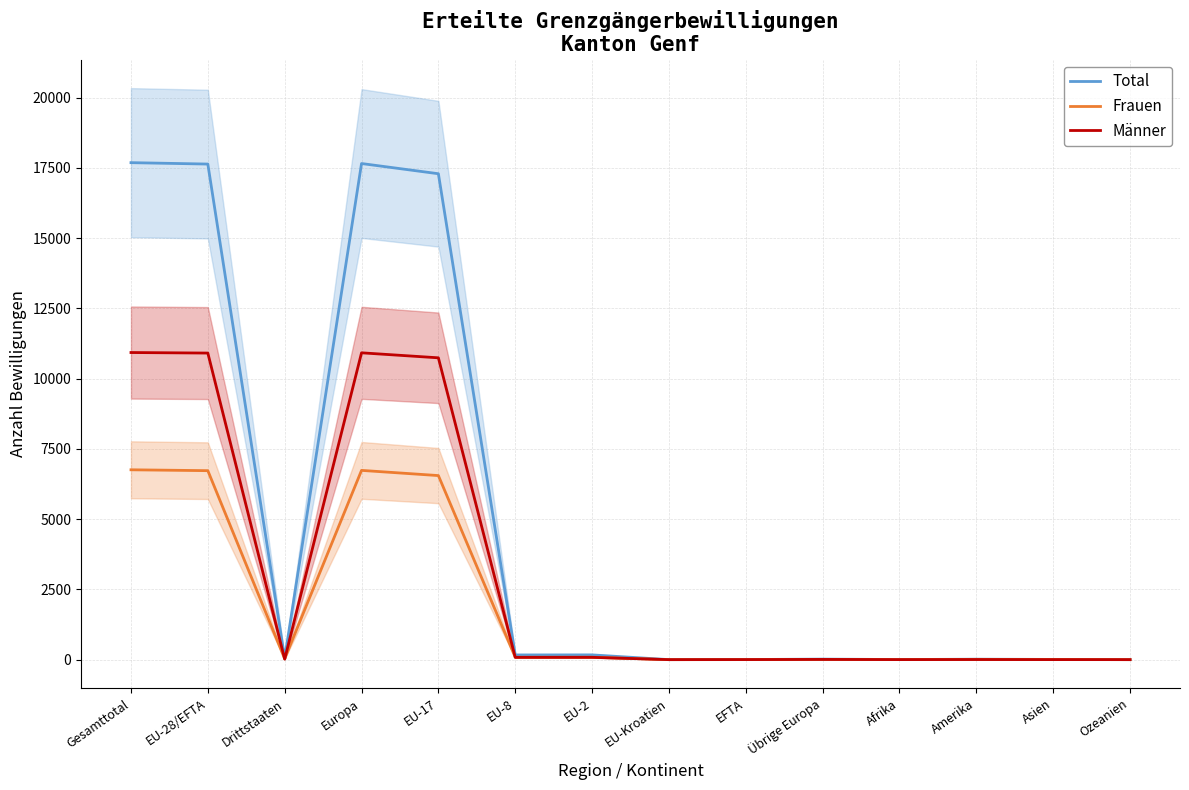

At which label is Männer closest to 5465?

EU-17